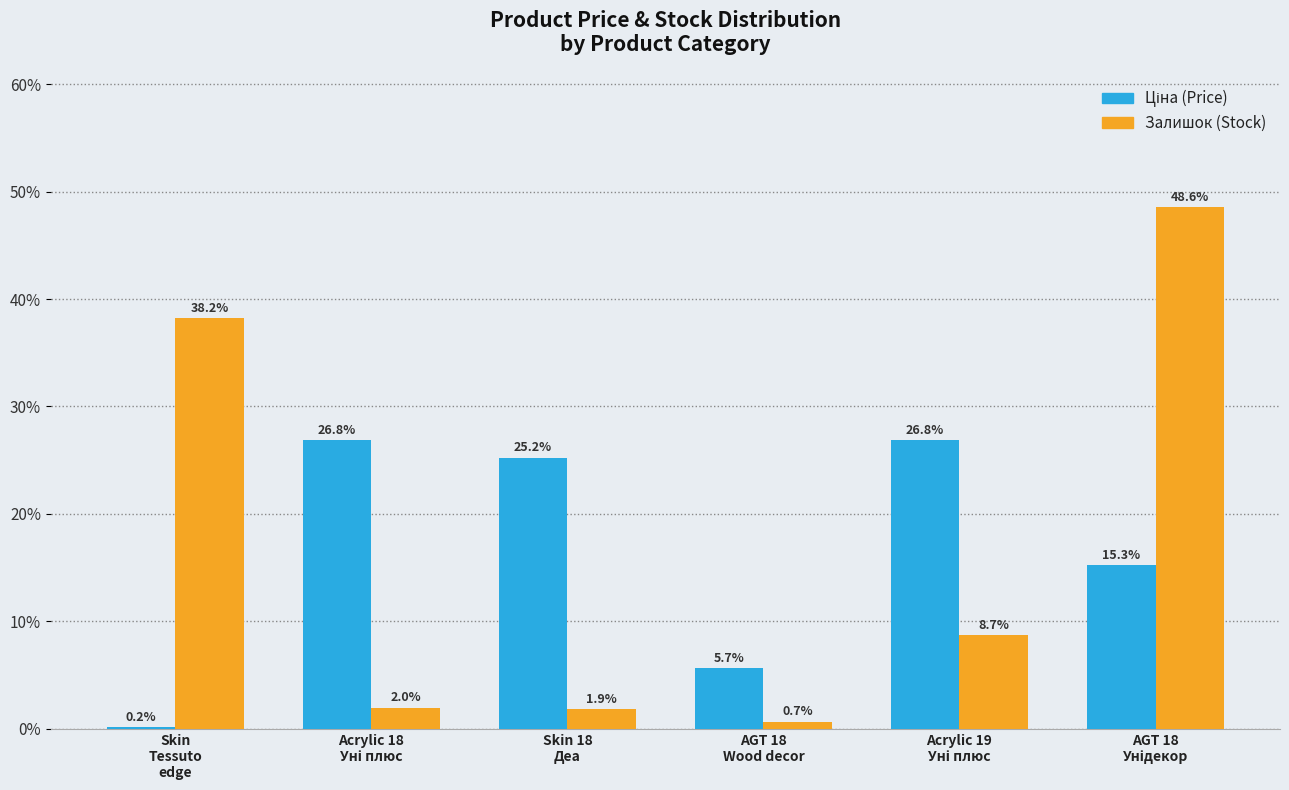

What is the greatest value displayed?

48.6